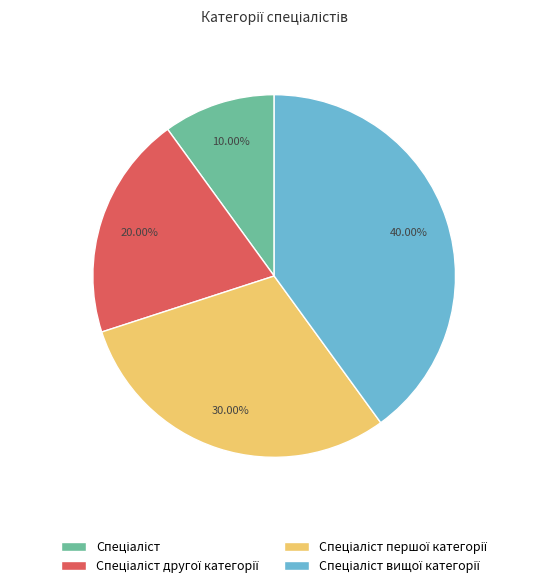

Does any single category account for the majority?

No